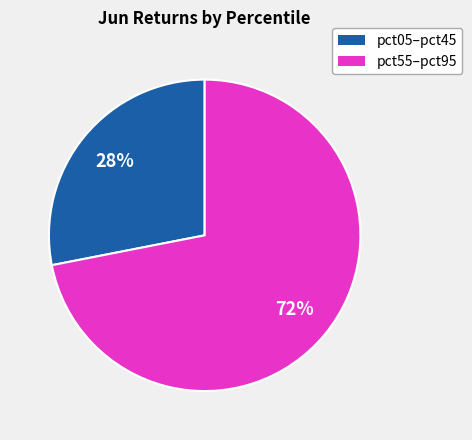

To the nearest percent, what is the difference between the largest and smallest slice percentages?

44%